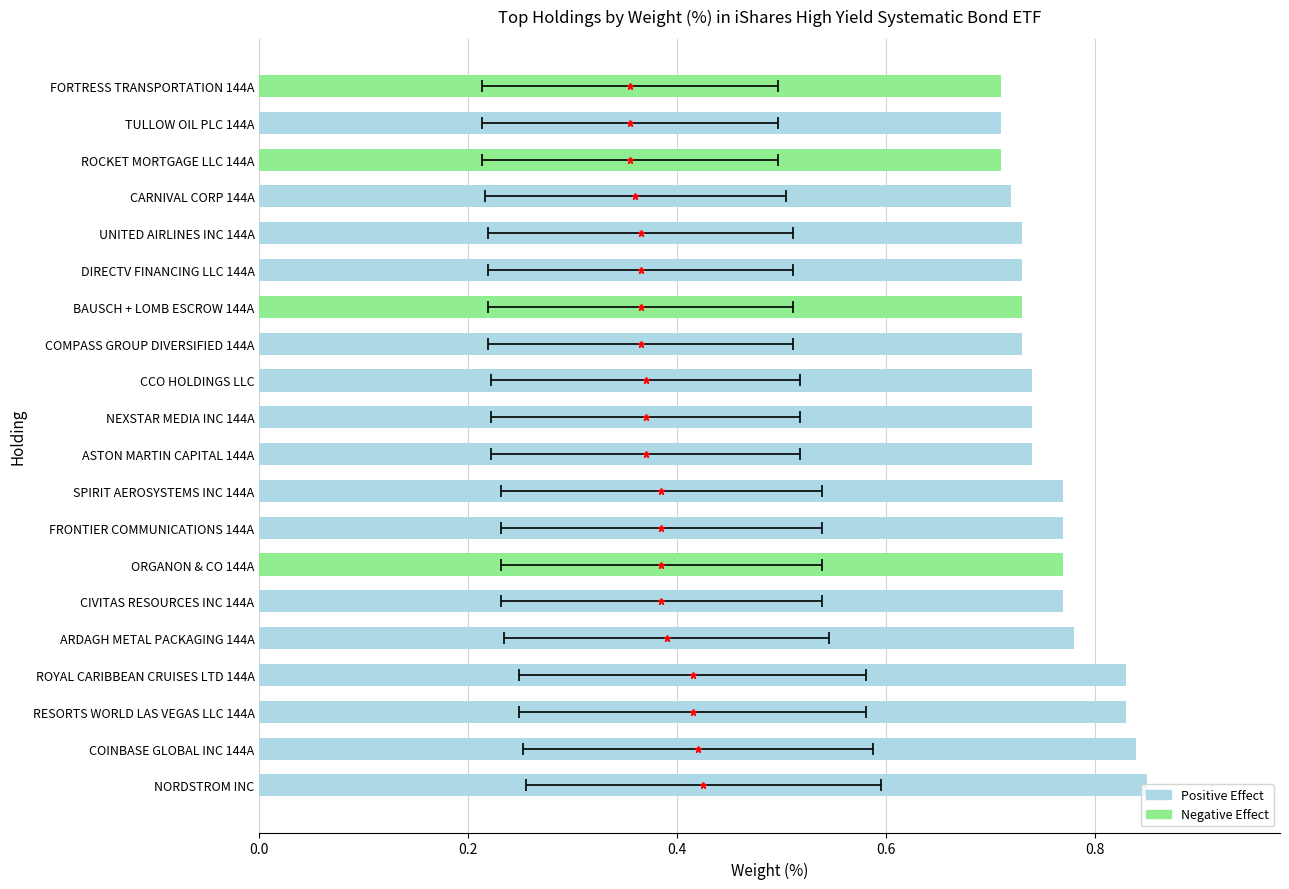

True or false: the data shows 0.8 at ROYAL CARIBBEAN CRUISES LTD 144A.

True